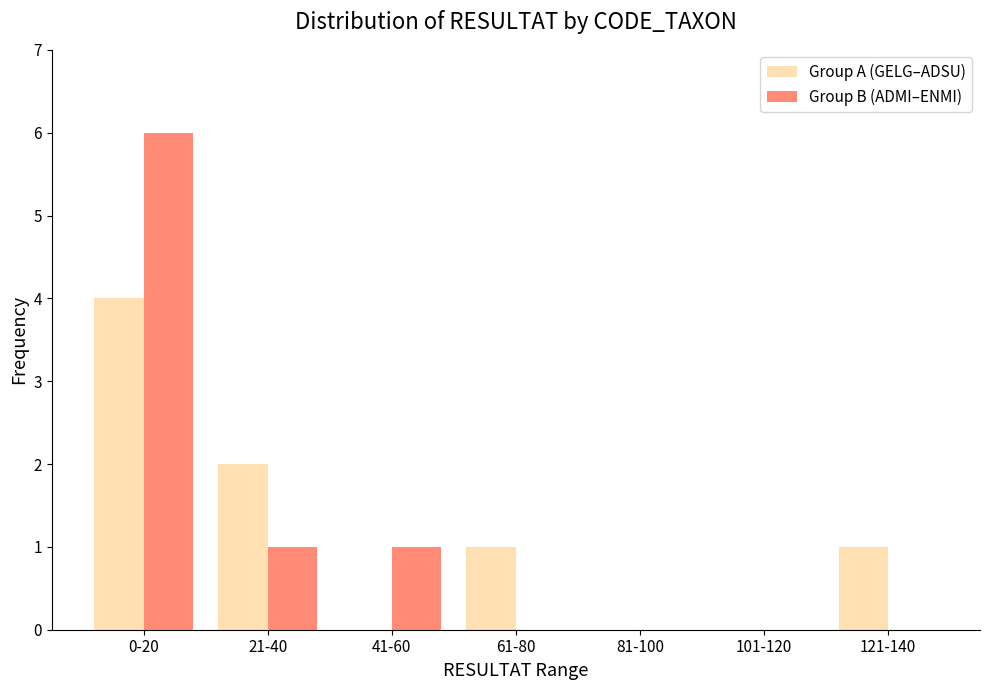

At which label is Group A (GELG–ADSU) closest to 2?

21-40